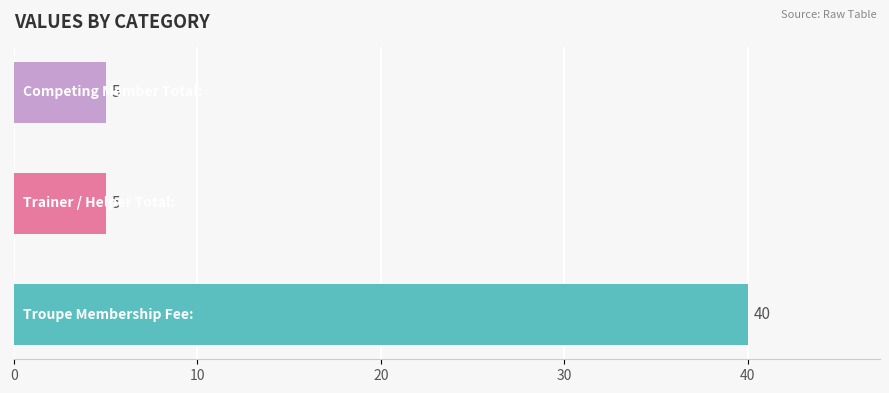

What is the greatest value displayed?

40